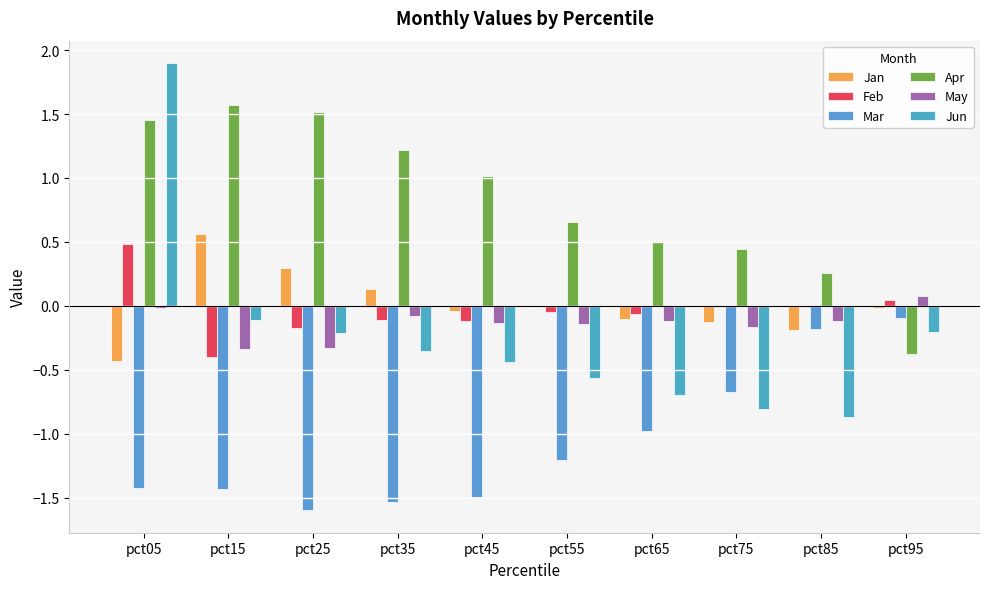

How many values in the Jun series exceed 0?

1